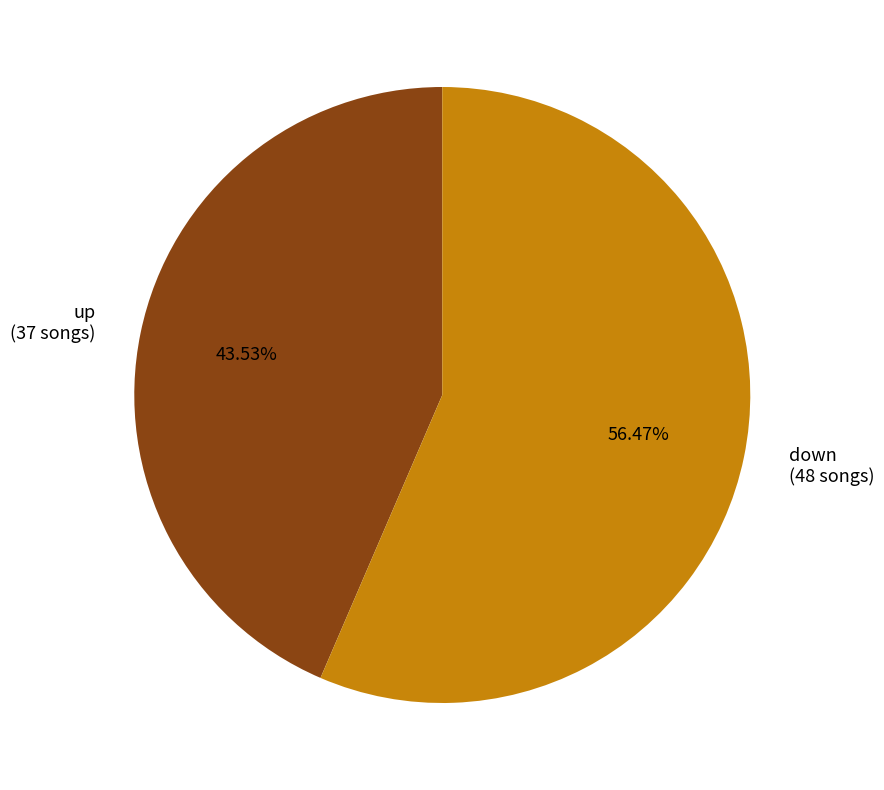

Which slice is the largest?

down